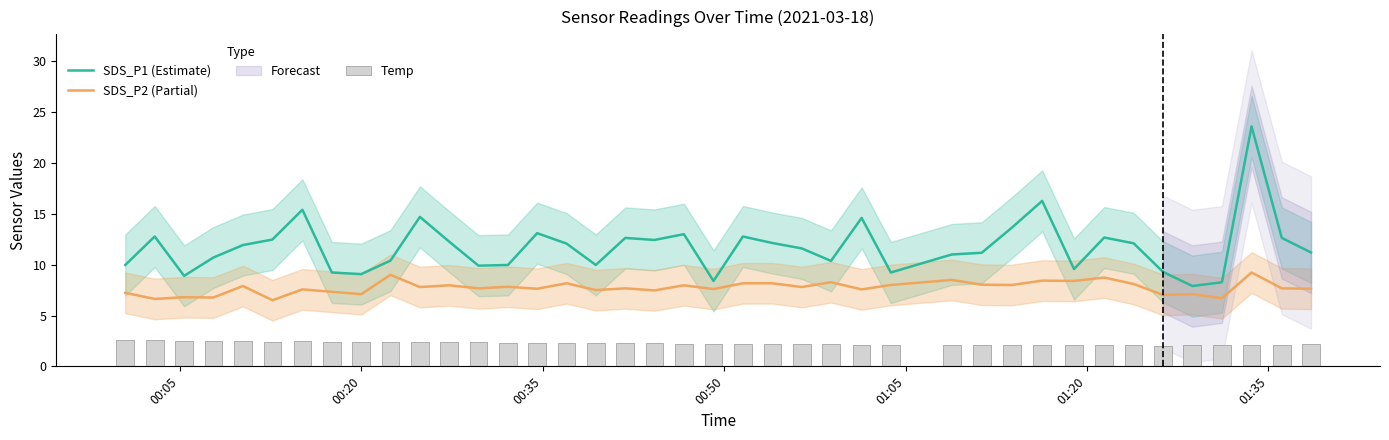

True or false: SDS_P2 (Partial) and SDS_P1 (Estimate) cross at least once.

False